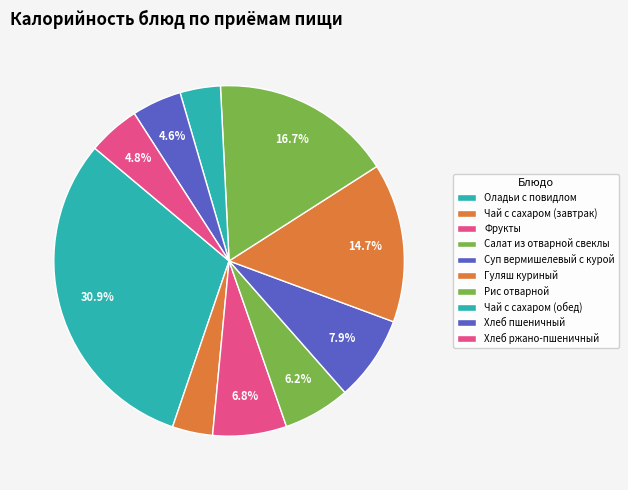

How many slices are in this pie chart?

10